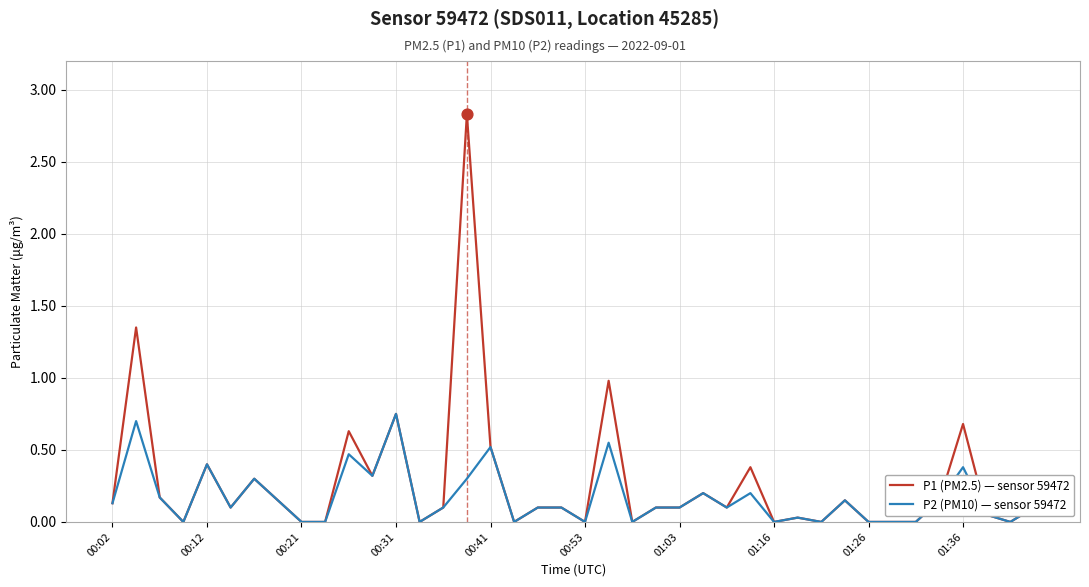

Which series has the widest spread of values?

P1 (PM2.5) — sensor 59472